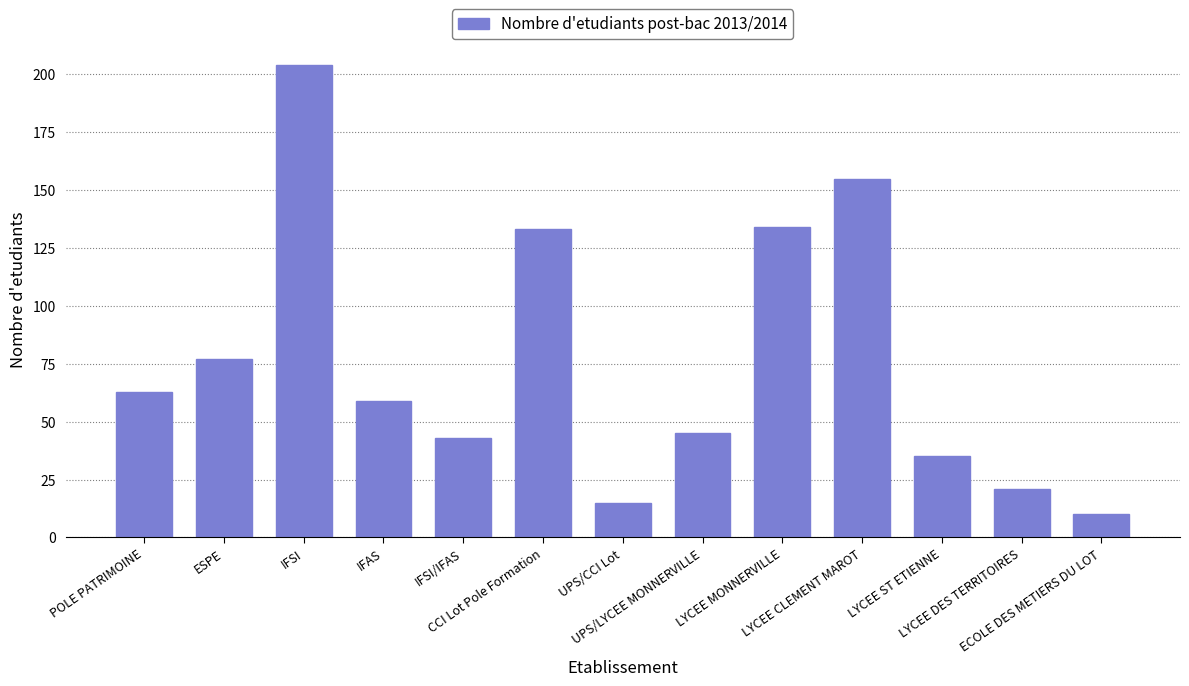

The chart shows a value of 155 at LYCEE CLEMENT MAROT. True or false?

True